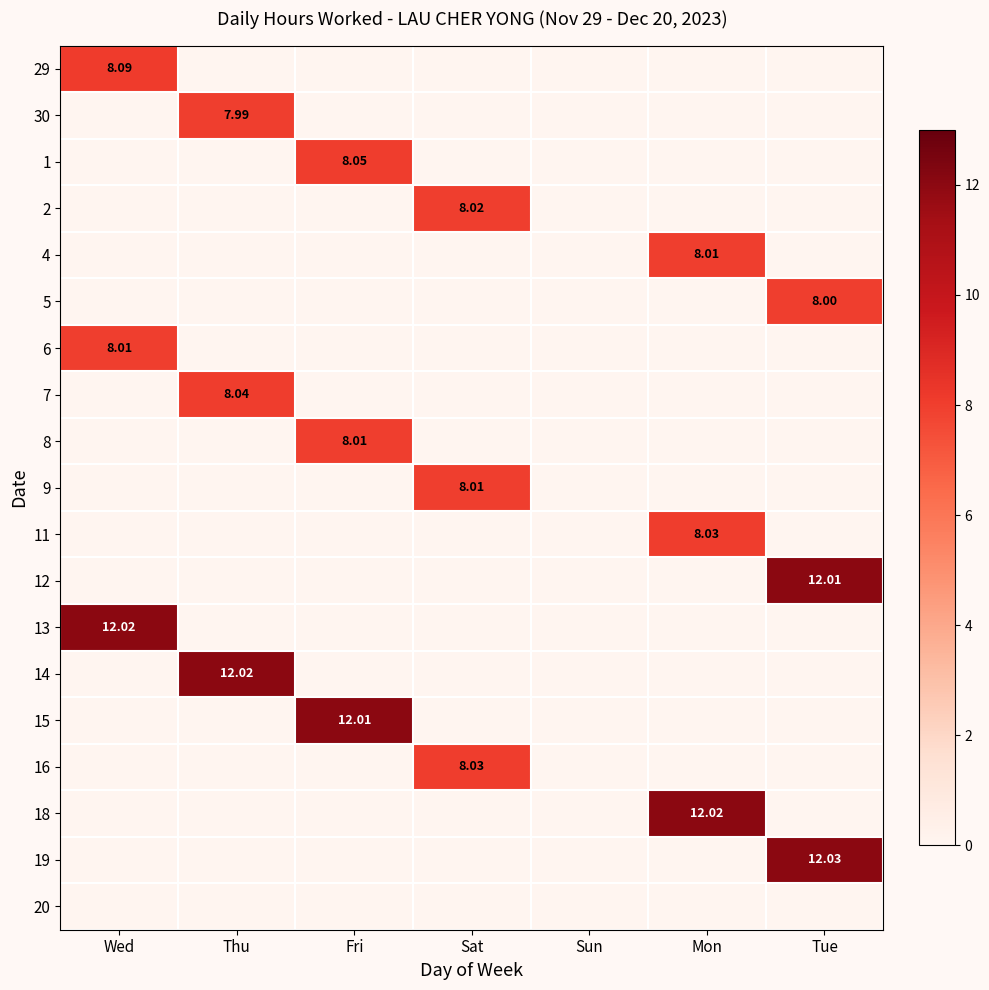

Which category has the lowest value in the 12 series?

Wed